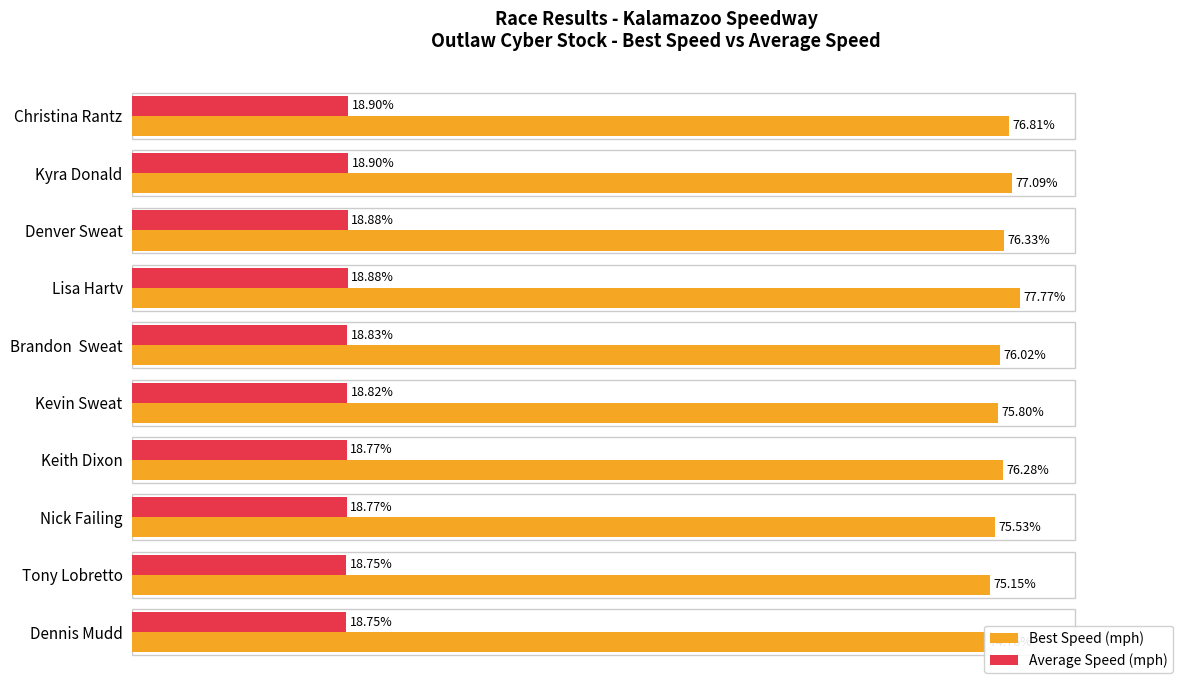

Rank the series at Lisa Hartv from lowest to highest value.

Average Speed (mph), Best Speed (mph)